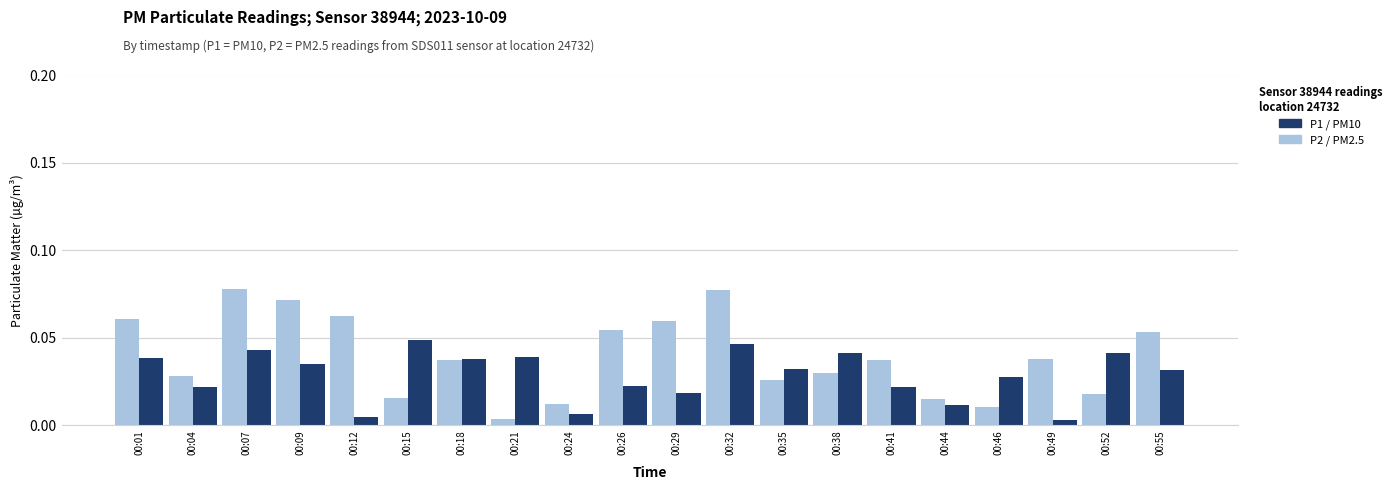

How many series are shown in this chart?

2